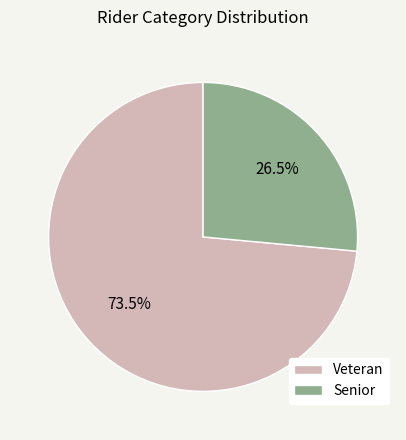

Approximately how many times larger is the value at Senior compared to Veteran?

0.4